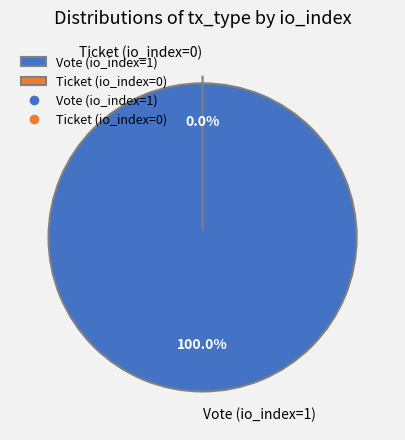

To the nearest percent, what is the combined percentage of Ticket (io_index=0) and Vote (io_index=1)?

100%